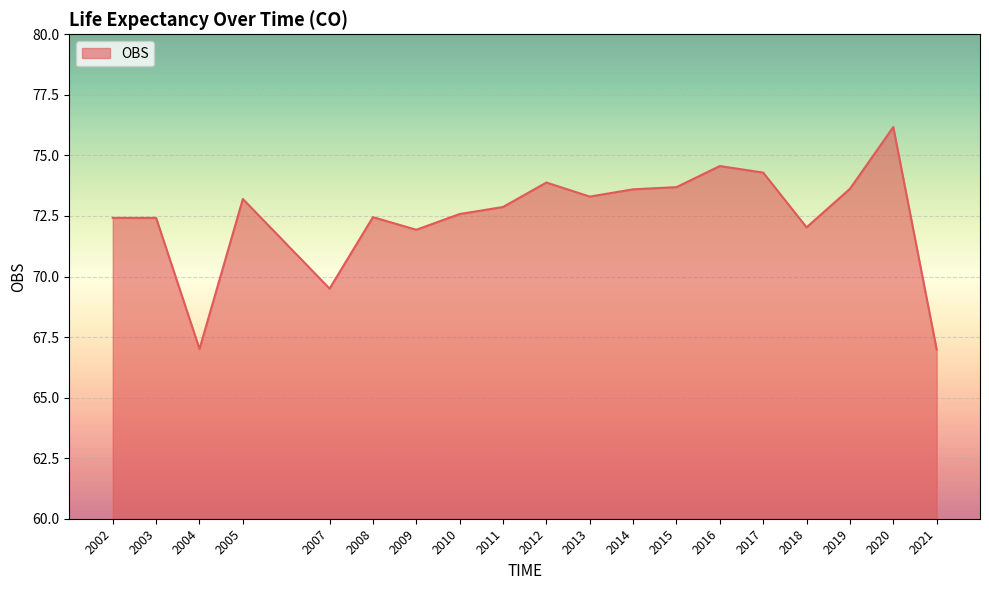

What is the smallest value displayed?

67.0